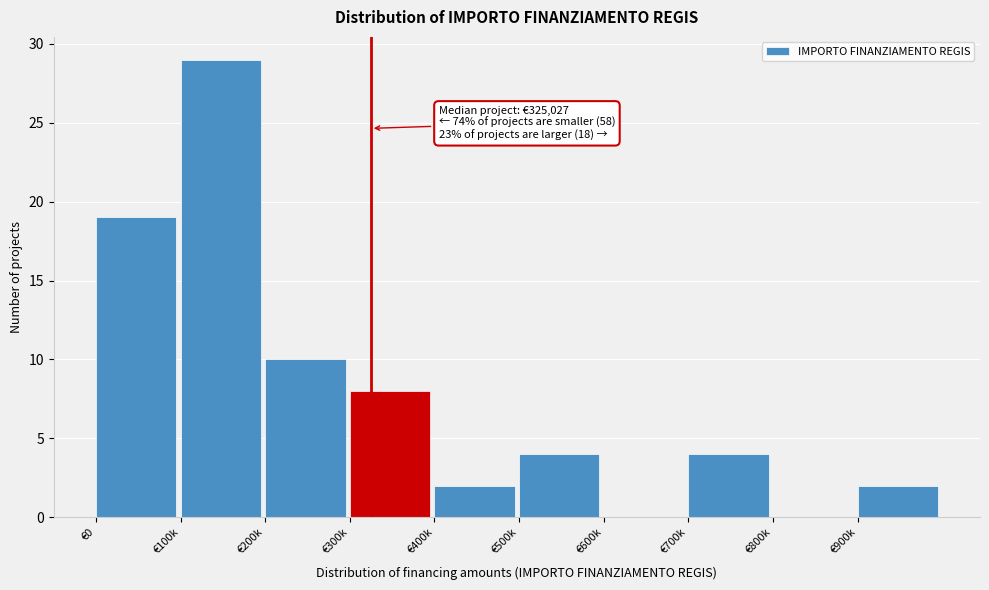

What is the maximum value shown in the chart?

29